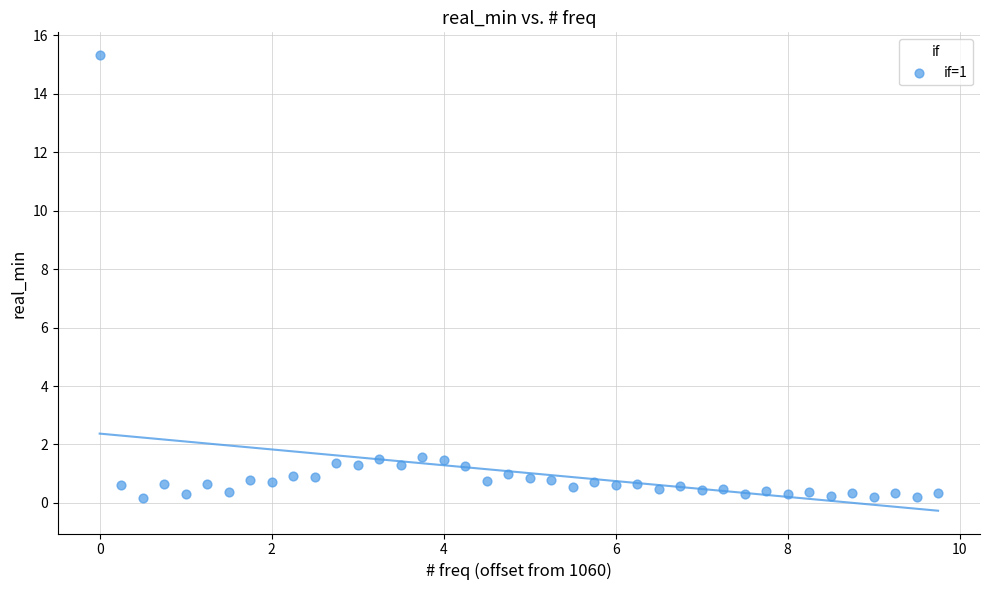

What is the range of Y values (max minus min)?

15.2